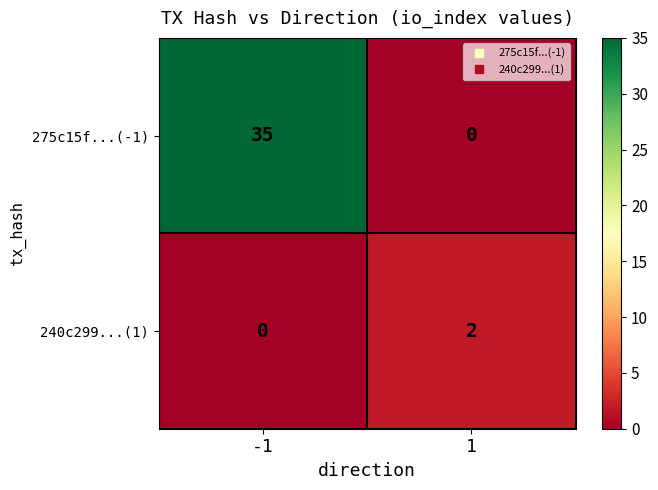

What is the sum of all 275c15f...(-1) values?

35